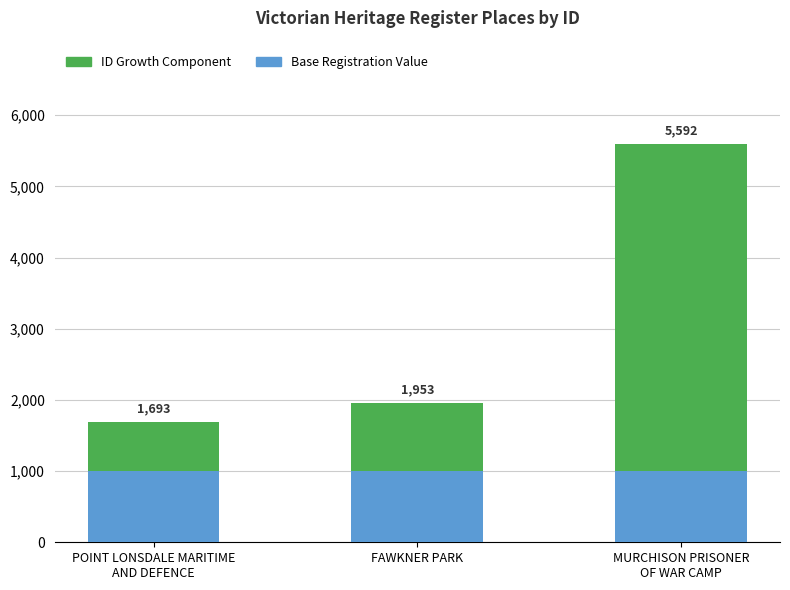

The value of ID Growth Component at MURCHISON PRISONER
OF WAR CAMP is 4592. True or false?

True